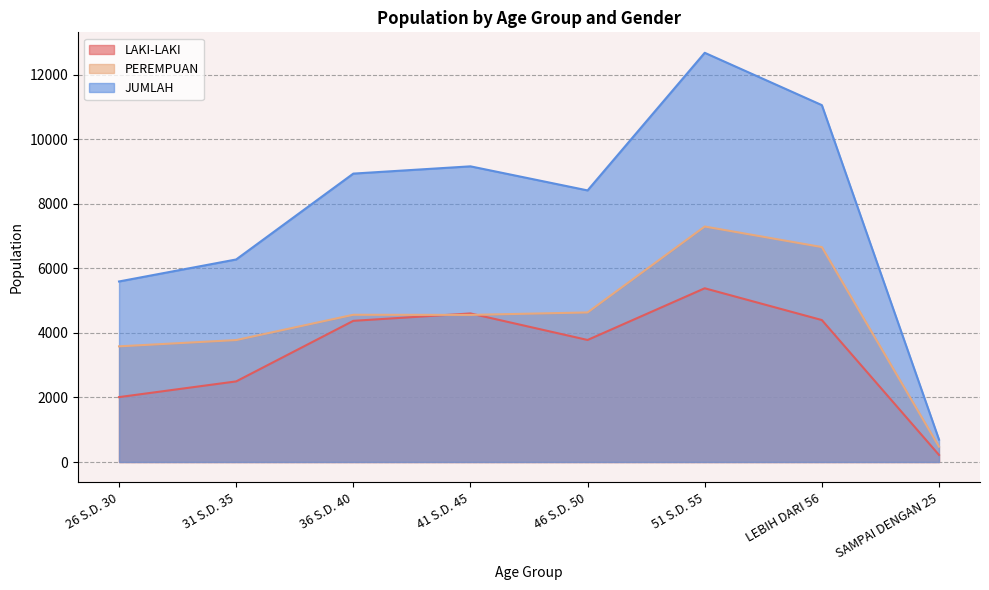

What is the total value across all series at 51 S.D. 55?

25364